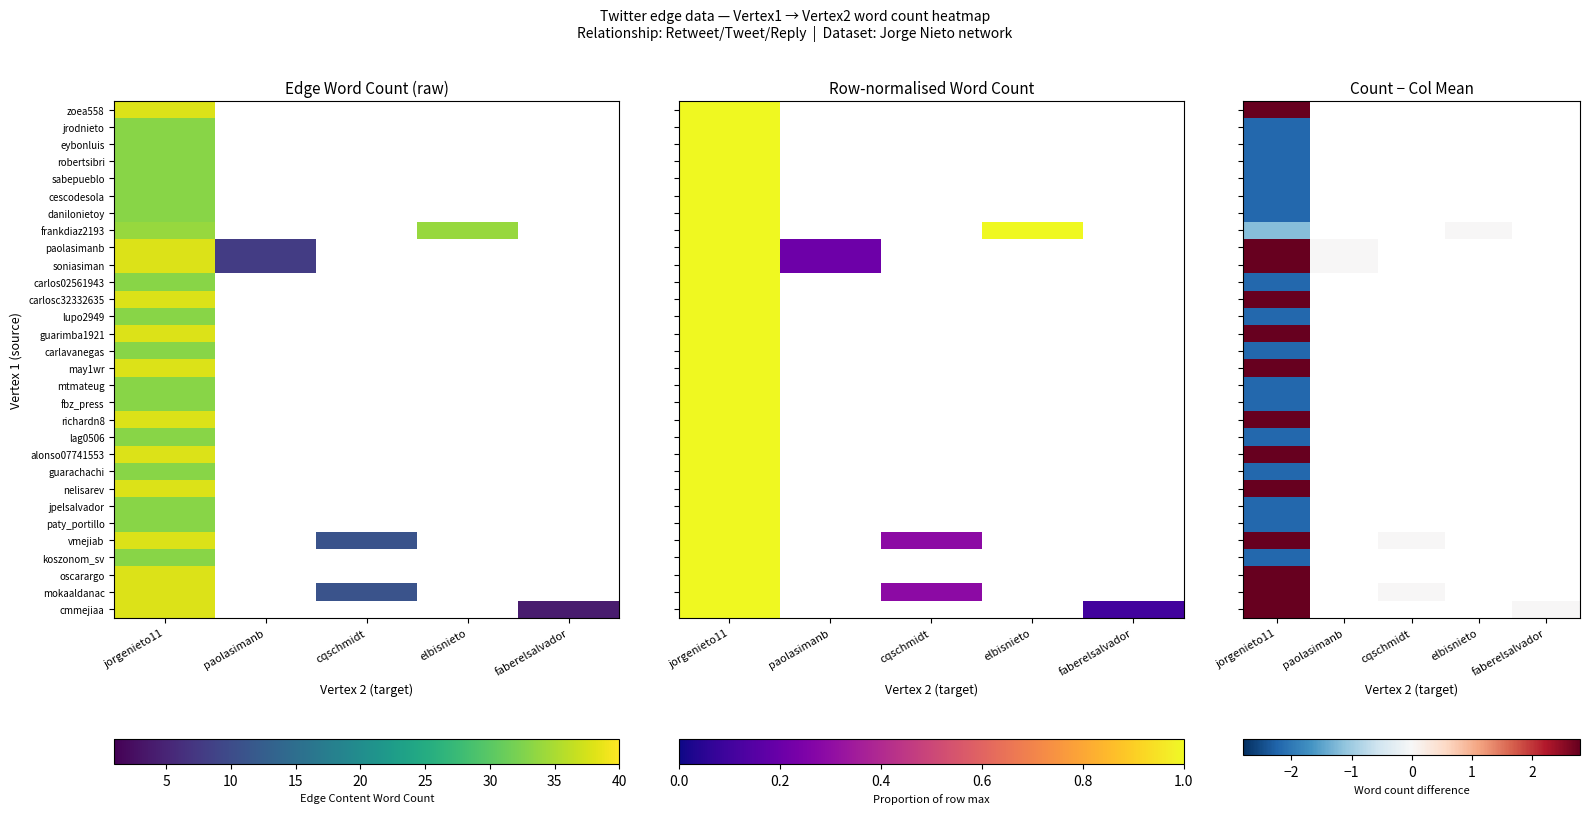

At which category is the sum across all series the highest?

jorgenieto11